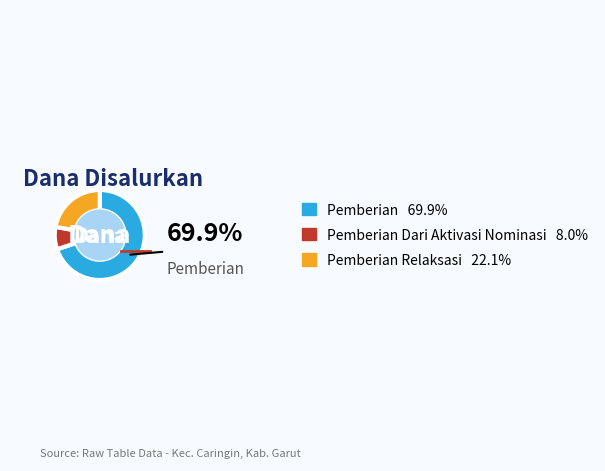

Does any single category account for the majority?

Yes